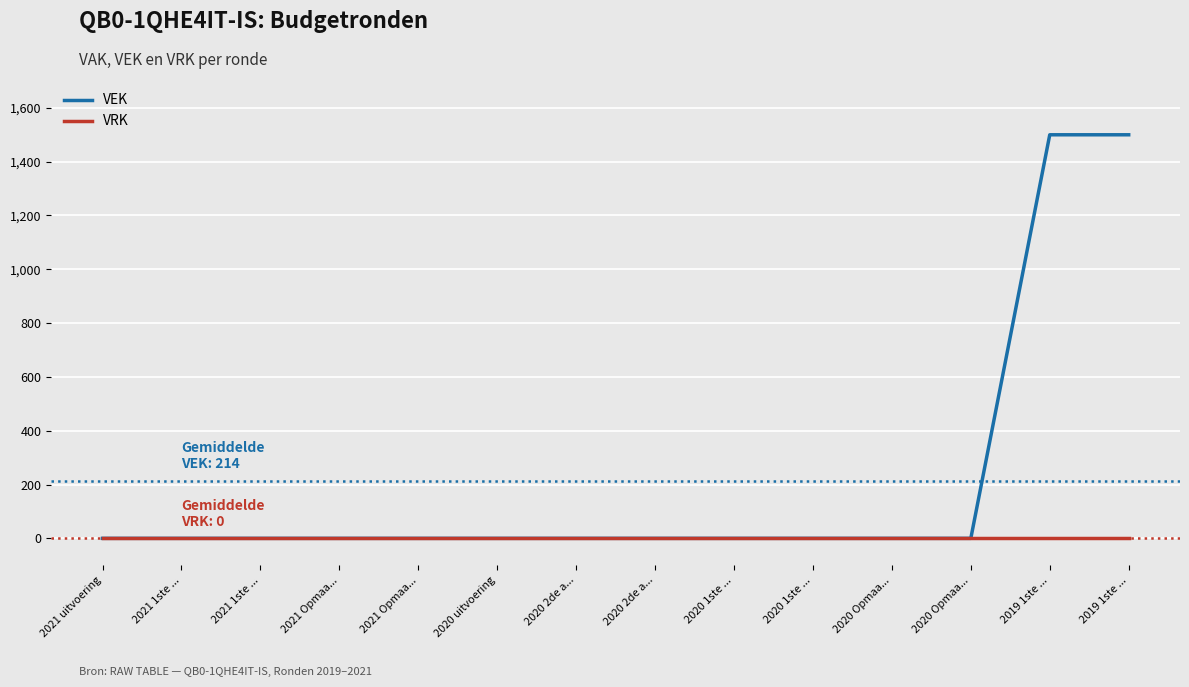

What is the highest value of the VEK series?

1500